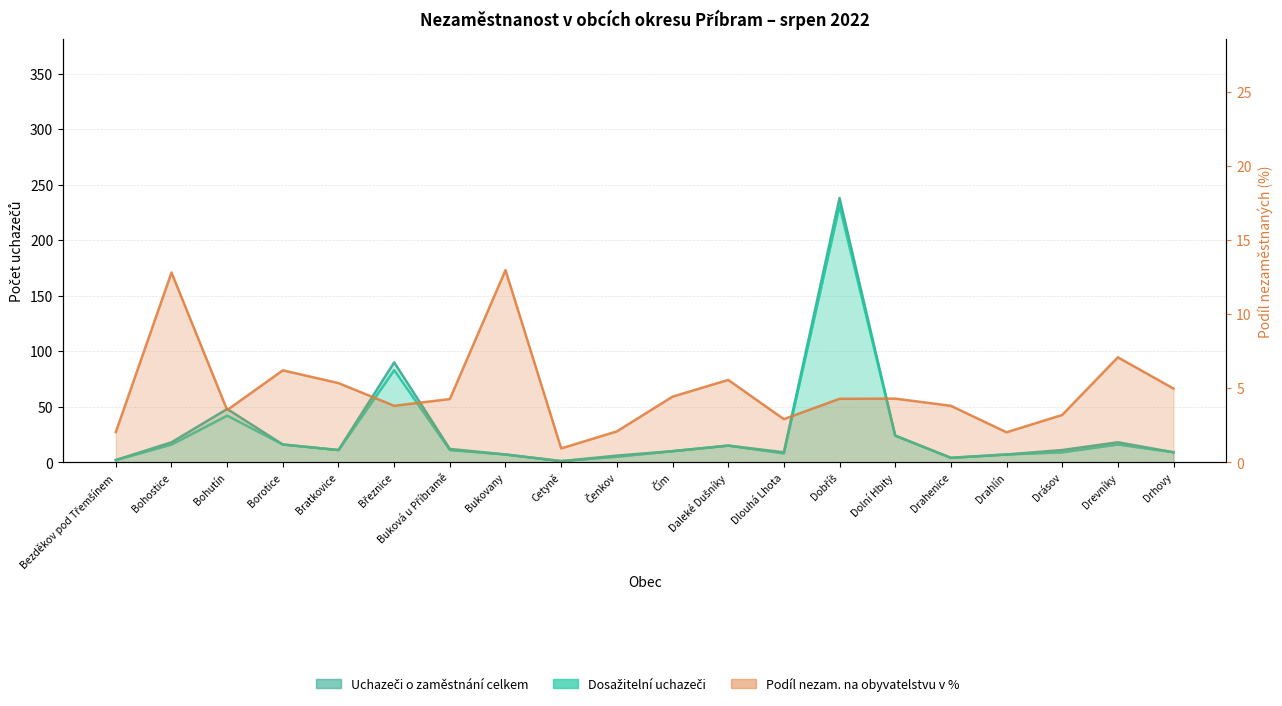

Is it true that Dosažitelní uchazeči o zaměstnání equals 9.2 at Bohostice?

False